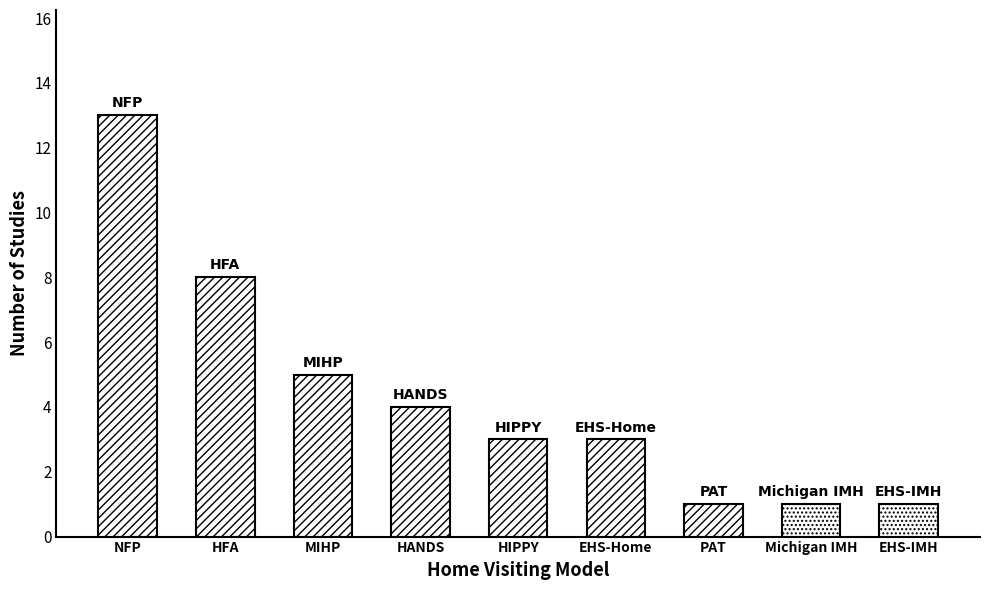

Reading right to left, list all the values displayed in this chart.

1	1	1	3	3	4	5	8	13